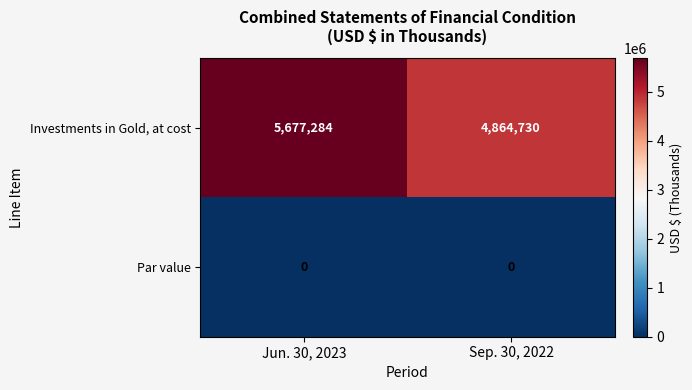

Is it true that Par value equals 0 at Jun. 30, 2023?

True